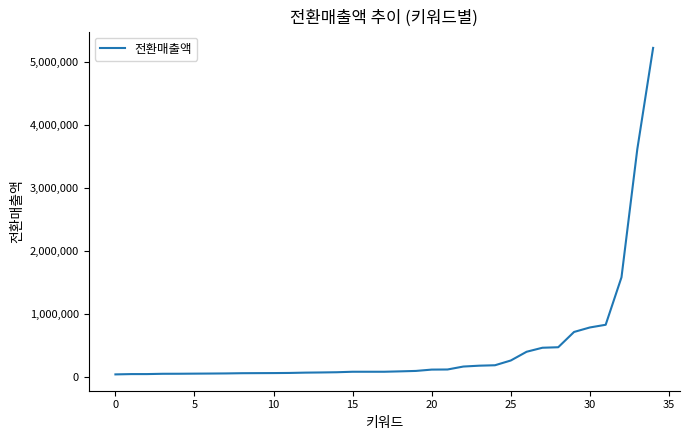

What is the maximum value shown in the chart?

5219630